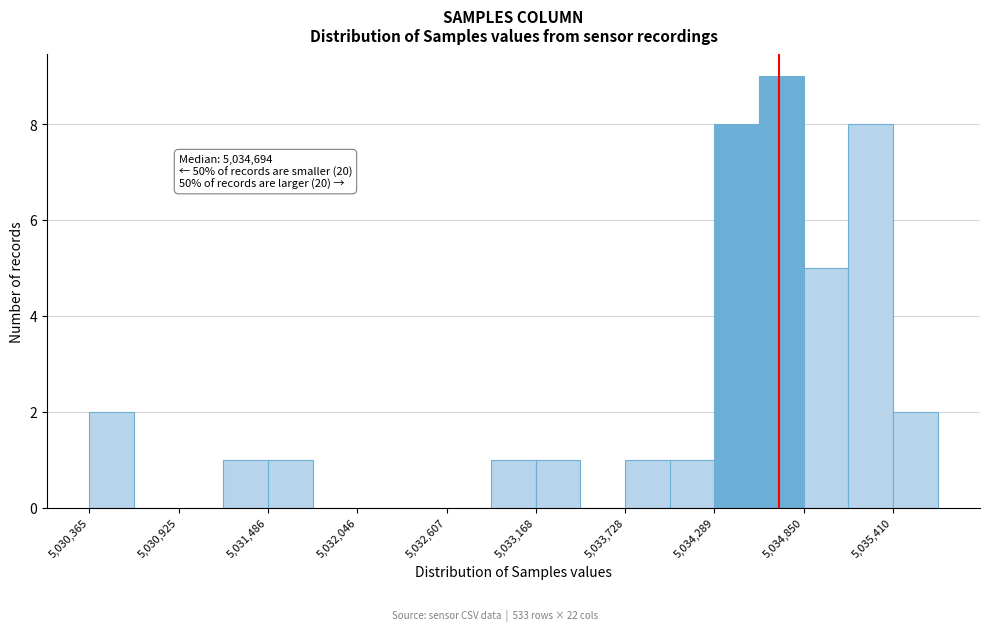

Read against the x-axis, roughly where is the centre of the tallest bar?

5034700